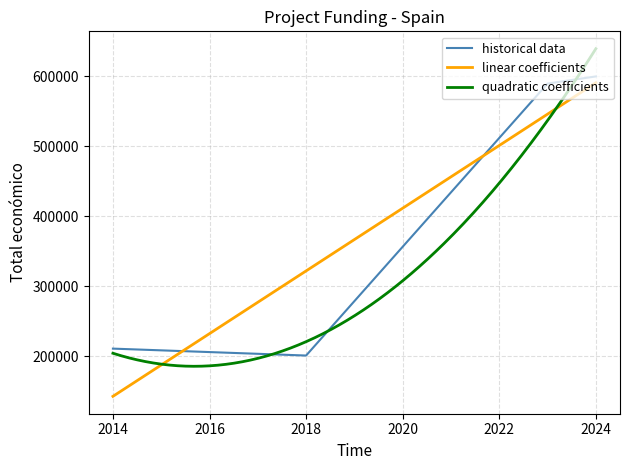

What is the lowest value of the linear coefficients series?

142553.9